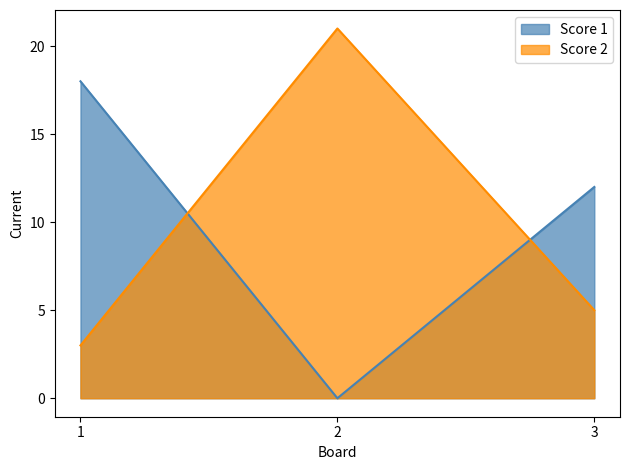

Is it true that Score 2 equals 5 at 3?

True